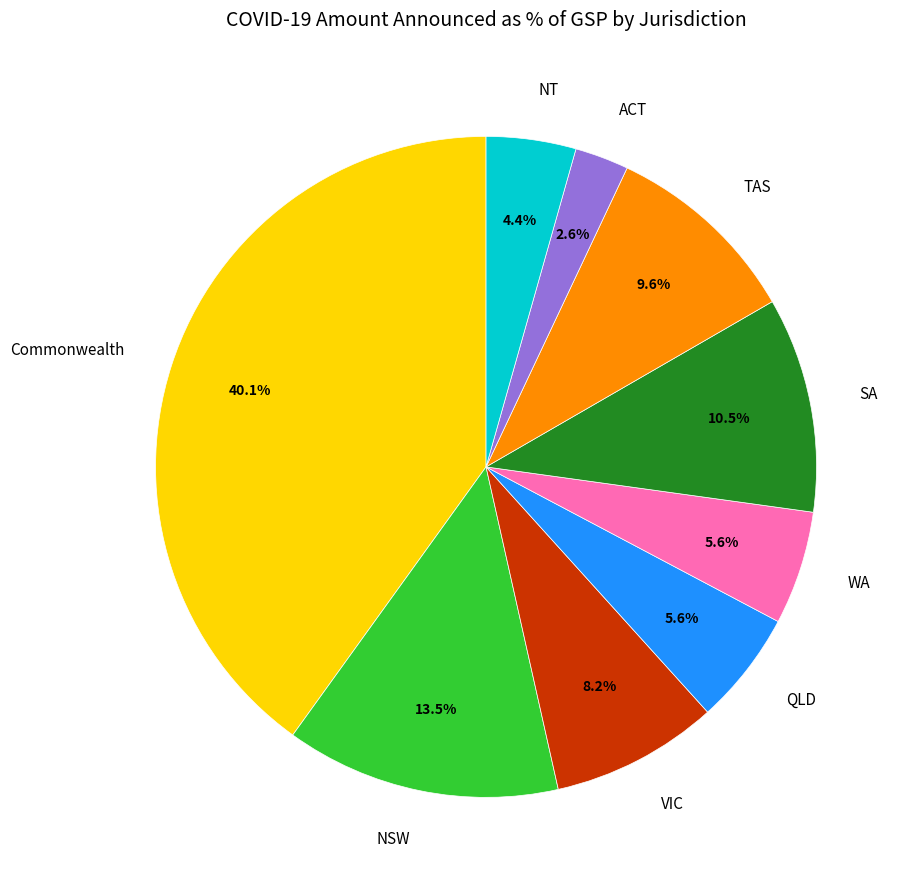

Do VIC and SA together represent more than half of the pie?

No